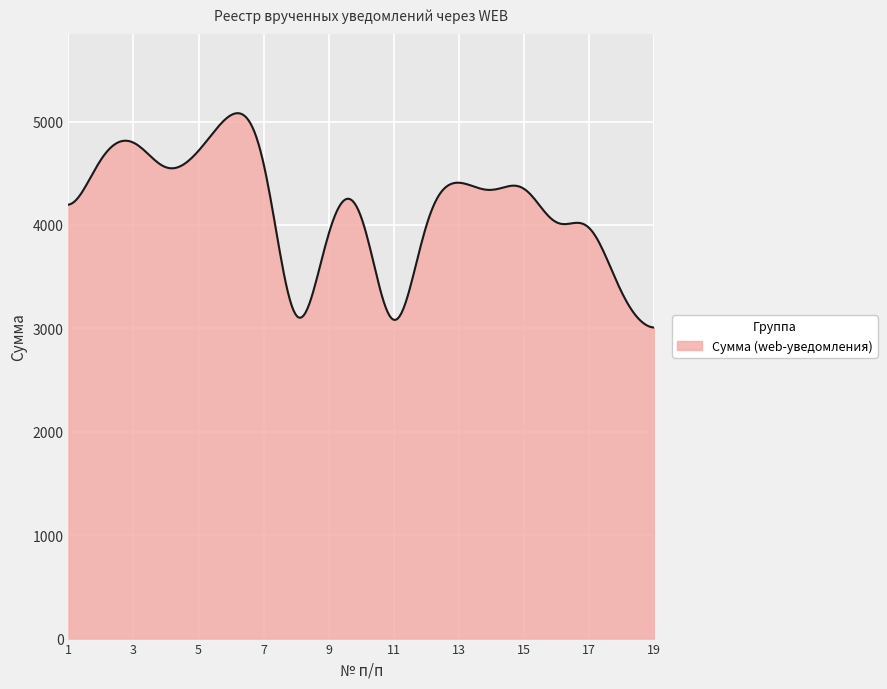

What is the smallest value displayed?

3008.1